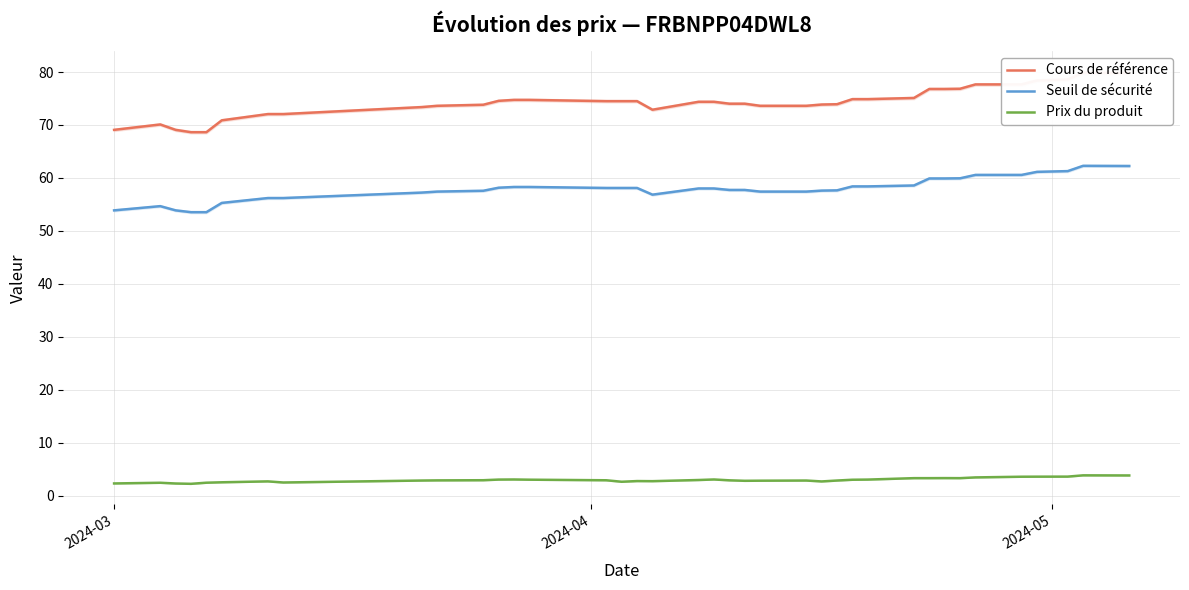

True or false: Prix du produit and Seuil de sécurité intersect in this chart.

False